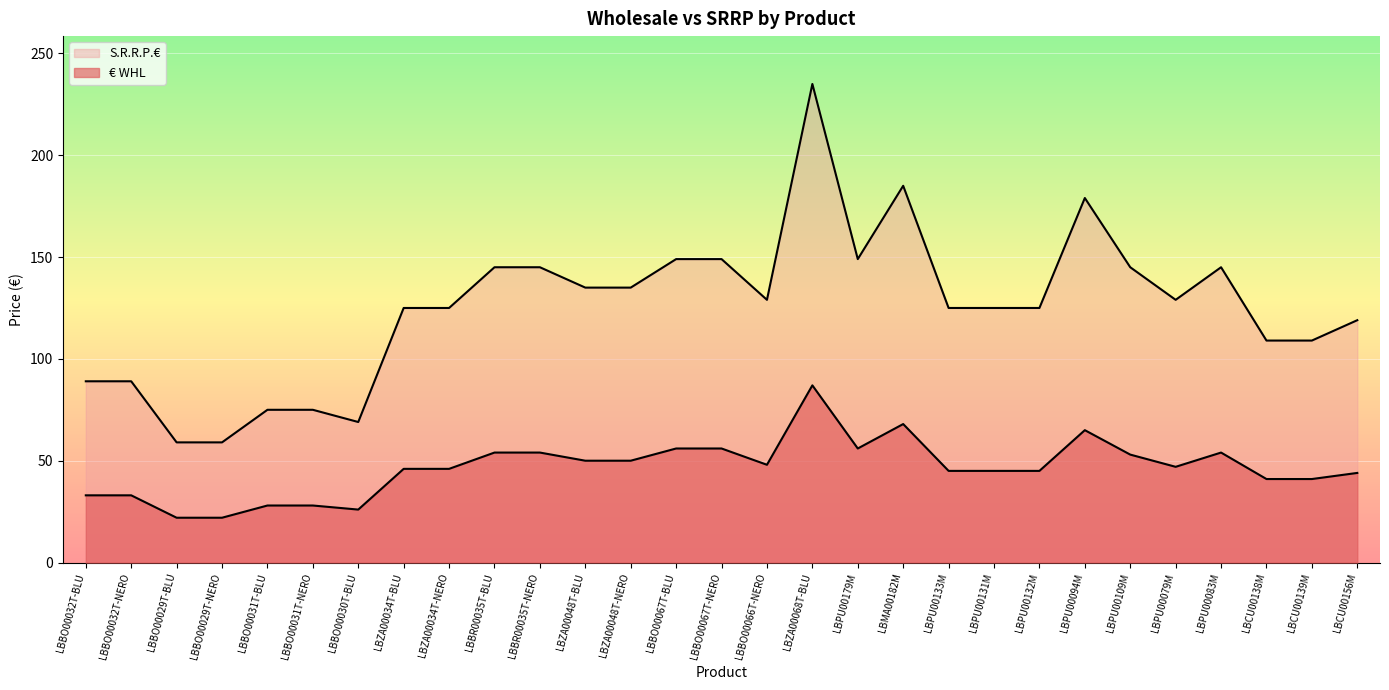

What is the spread (max minus min) of values at LBBO00031T-NERO?

47